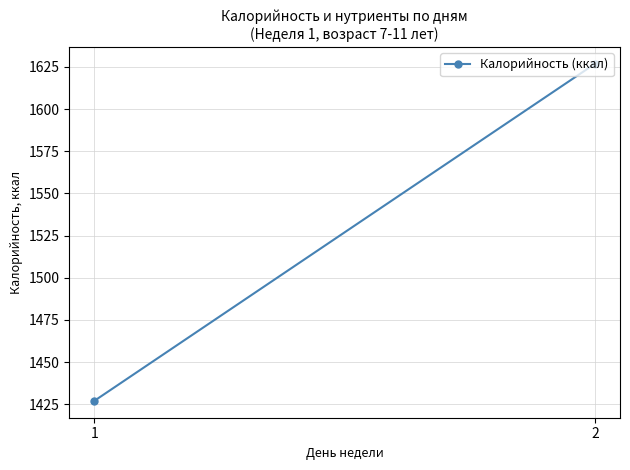

Approximately how many times larger is the value at 2 compared to 1?

1.1